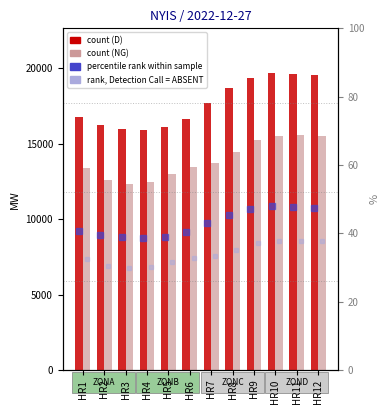

How many categories are shown in the chart?

12